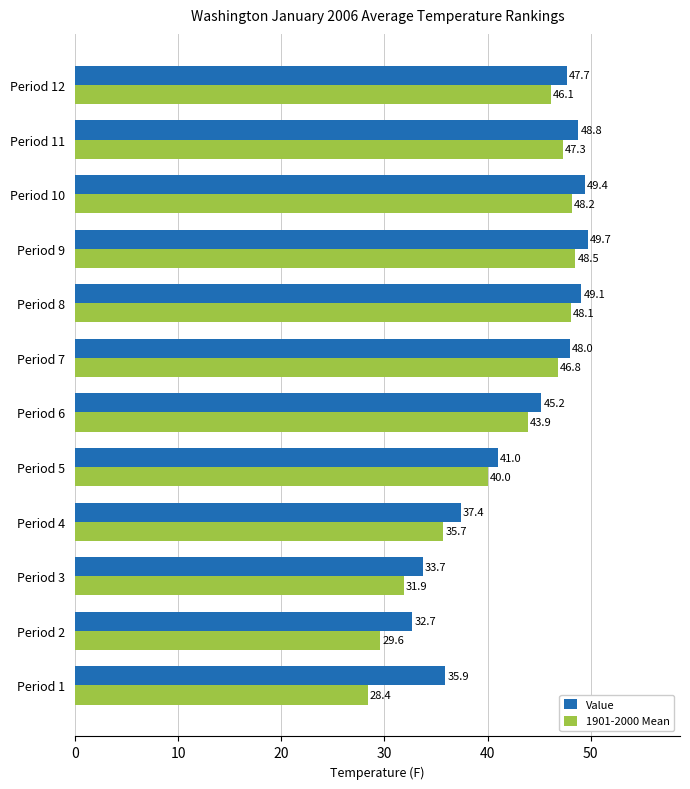

Which series changed the most between Period 7 and Period 12?

1901-2000 Mean